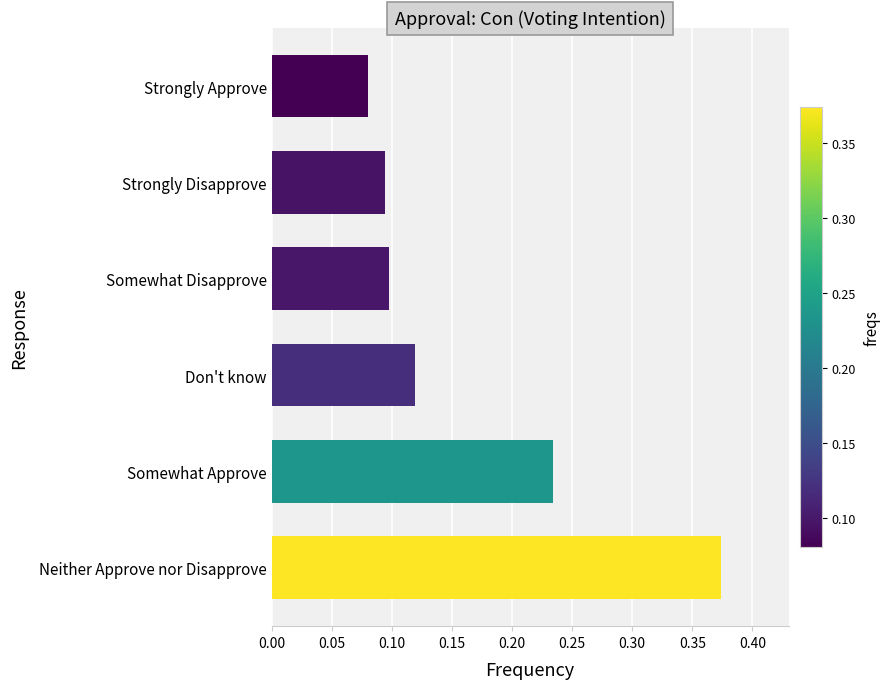

How many bars are there in total?

6